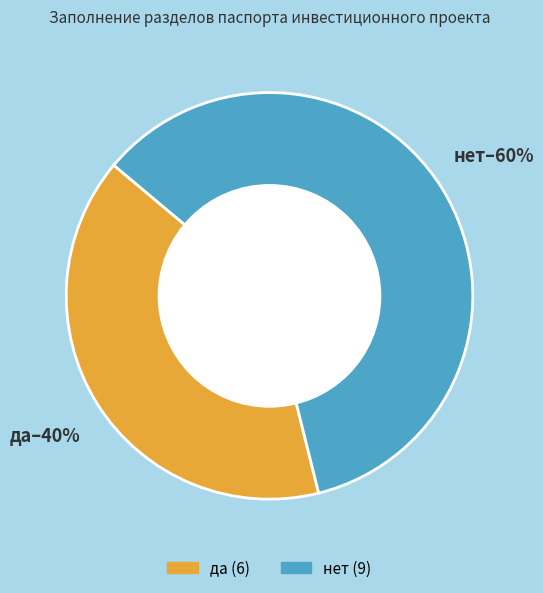

To the nearest percent, what portion does да represent?

40%